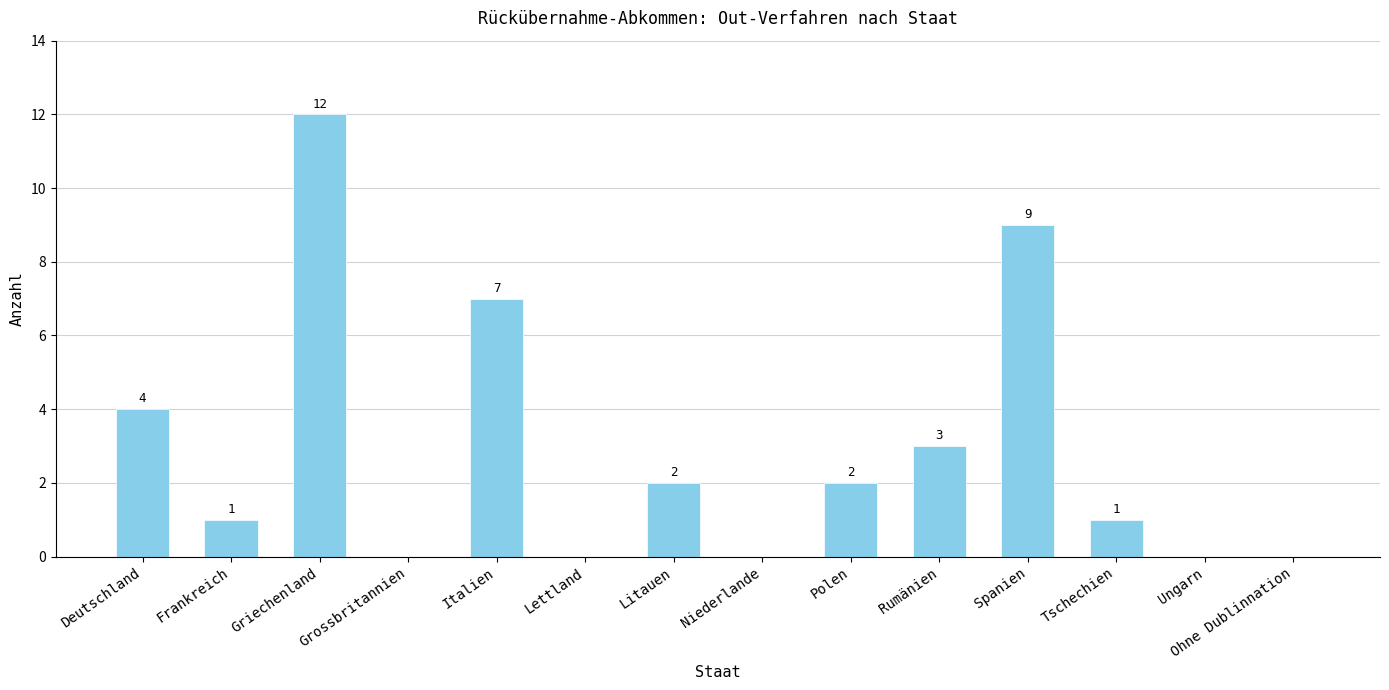

Approximately how many times larger is the value at Griechenland compared to Frankreich?

12.0